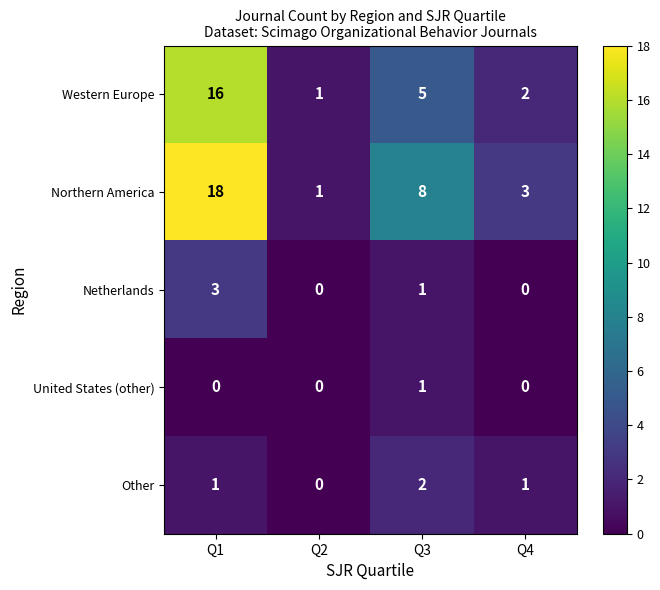

List the labels in order of Western Europe value, largest first.

Q1, Q3, Q4, Q2